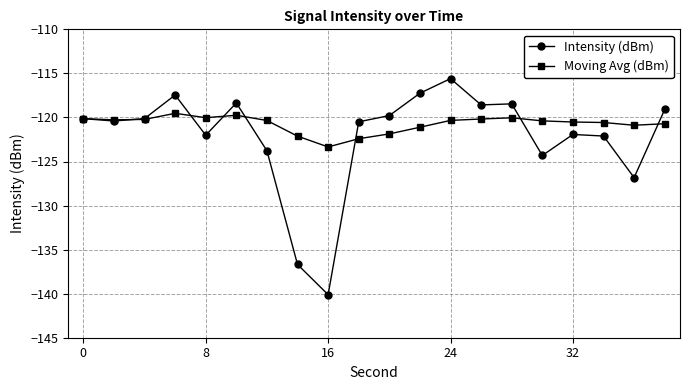

True or false: Moving Avg (dBm) has more than 1 points higher than both neighbors.

True